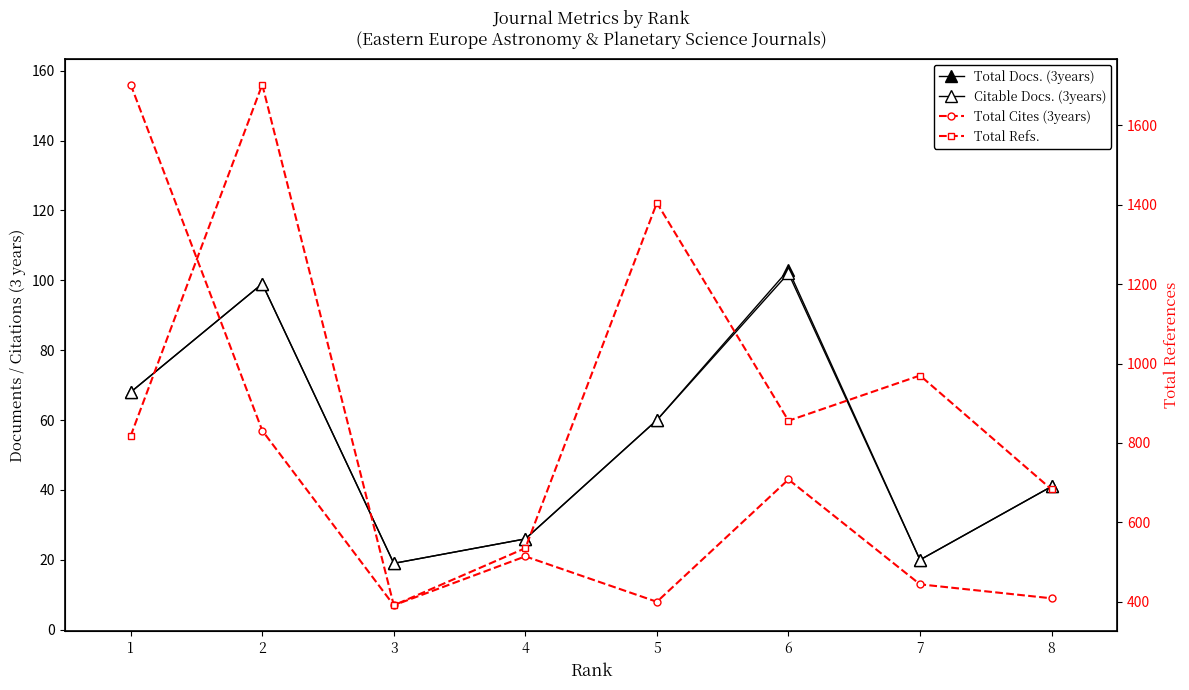

True or false: Total Cites (3years) has more than 0 points higher than both neighbors.

True